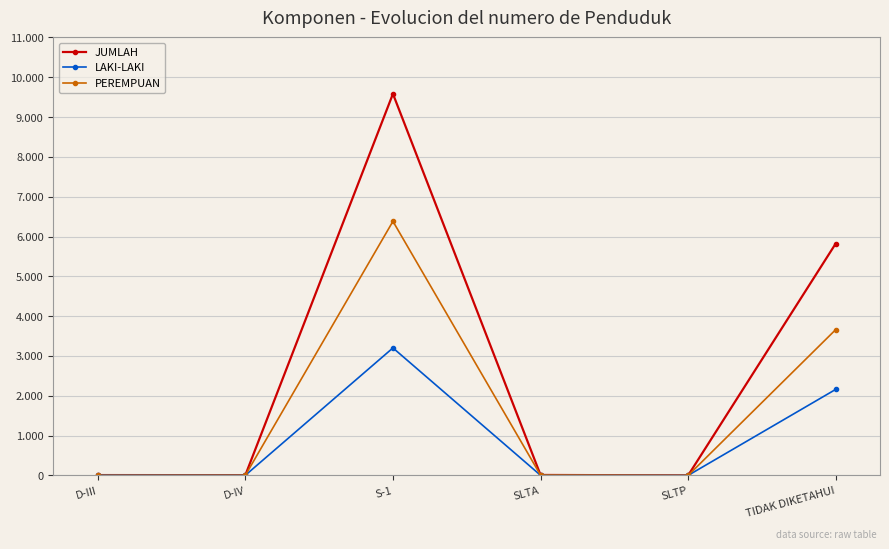

Reading left to right, transcribe all the data shown in this chart.

JUMLAH: D-III=9	D-IV=7	S-1=9583	SLTA=12	SLTP=1	TIDAK DIKETAHUI=5823
LAKI-LAKI: D-III=7	D-IV=4	S-1=3202	SLTA=4	SLTP=1	TIDAK DIKETAHUI=2161
PEREMPUAN: D-III=2	D-IV=3	S-1=6381	SLTA=8	SLTP=0	TIDAK DIKETAHUI=3662